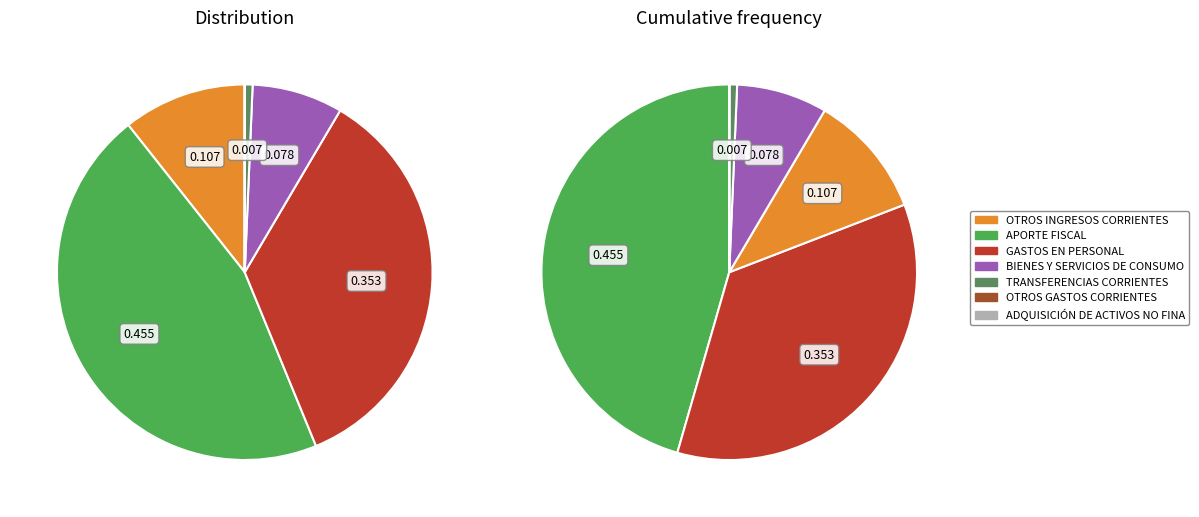

To the nearest percent, what is the average slice percentage?

14%